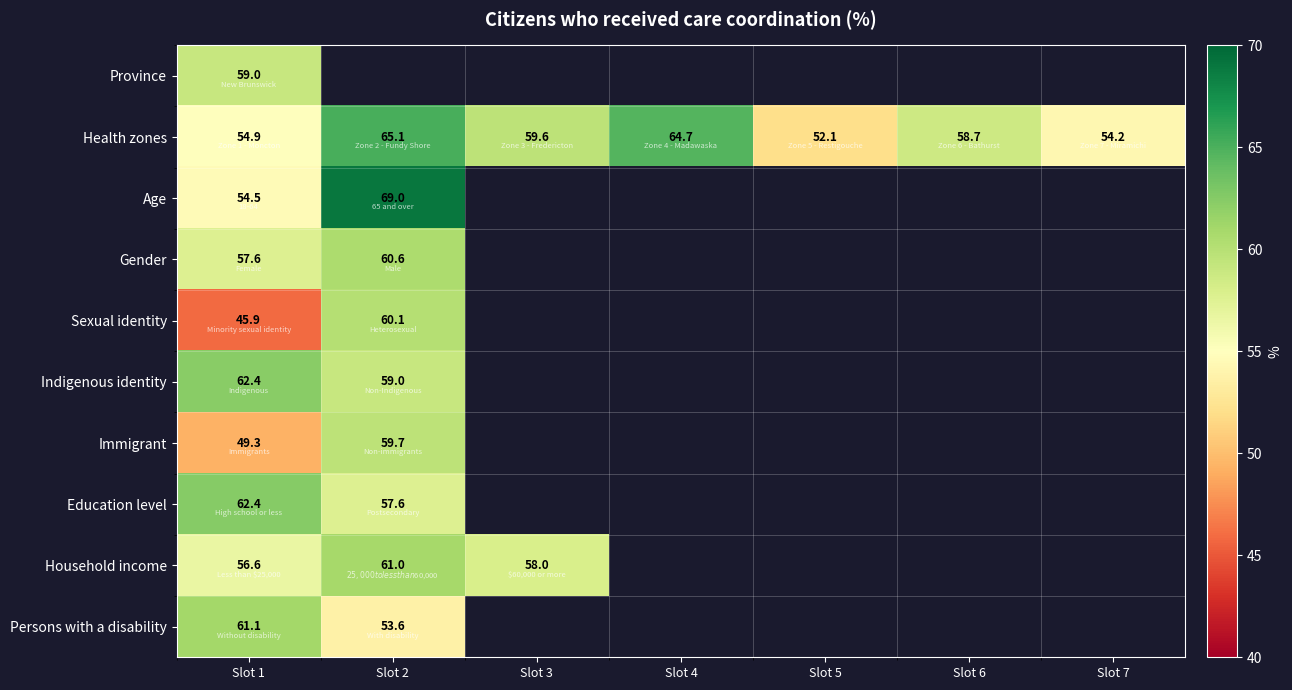

Between Slot 4 and Slot 7, which series saw the biggest shift?

Health zones